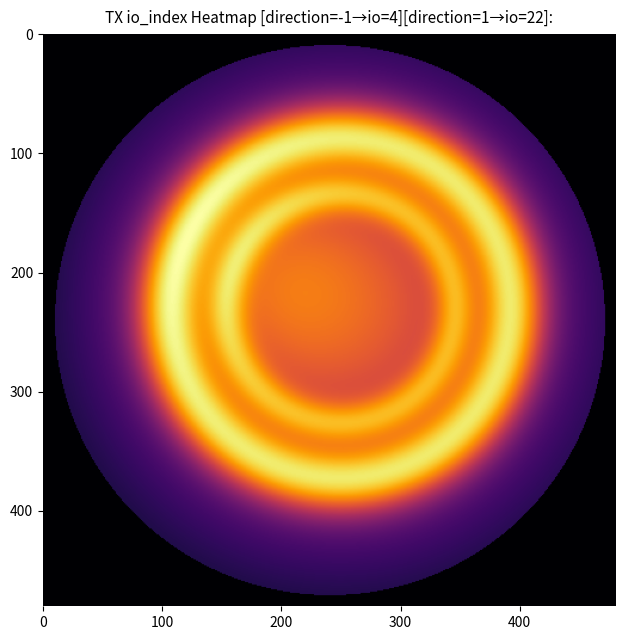

How many data points in d42f45c7830d94d2d6bb66ef471eafef0edce85 are above 1?

1